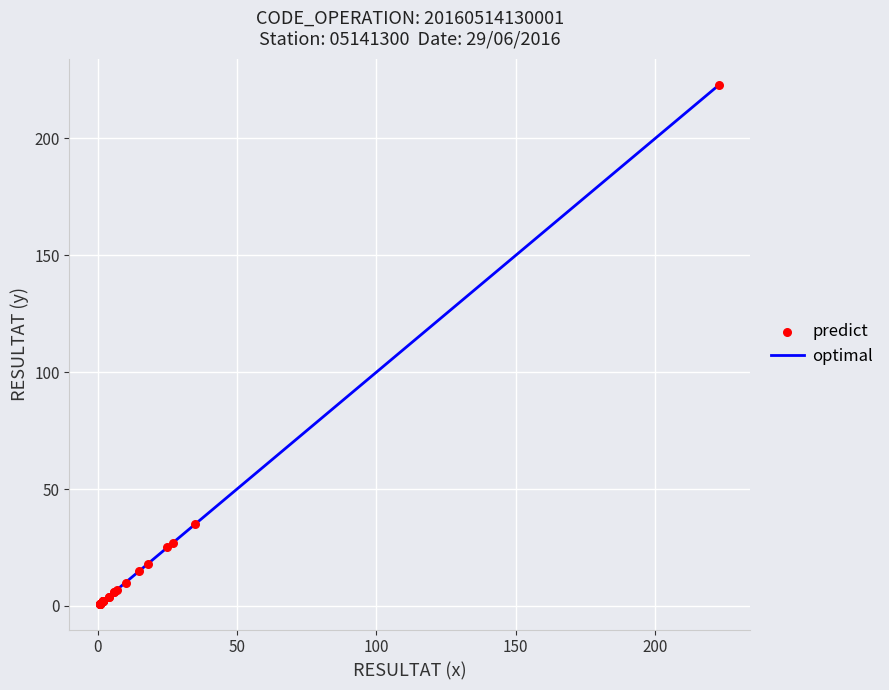

What Y value in the scatter plot is closest to 112?

35